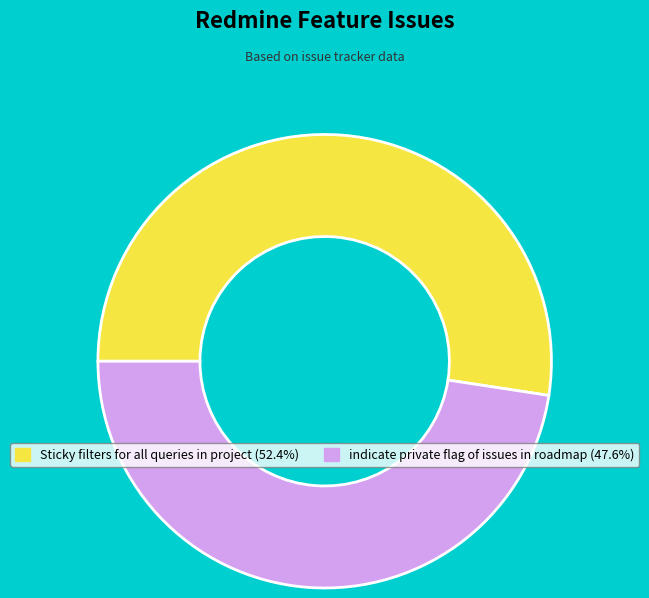

True or false: Sticky filters for all queries in project accounts for 46% of the total.

False